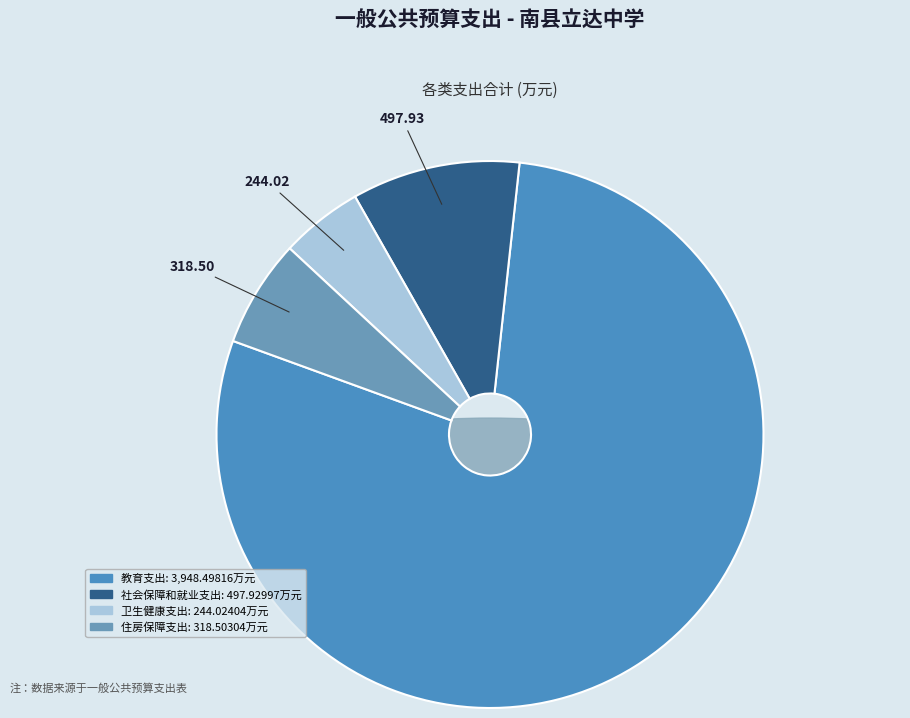

What percentage is the 卫生健康支出 slice, to the nearest percent?

5%